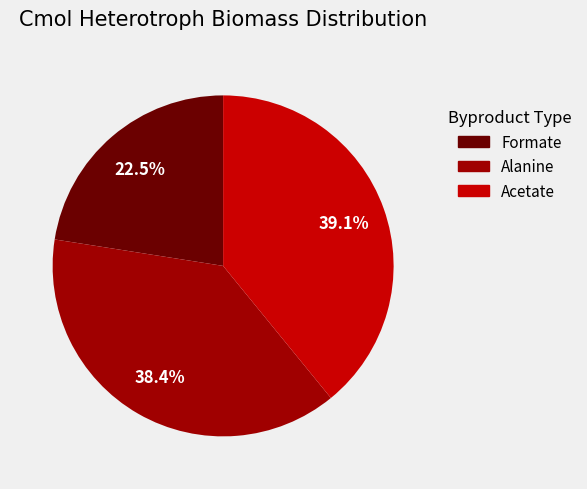

Is Formate the majority of the pie?

No